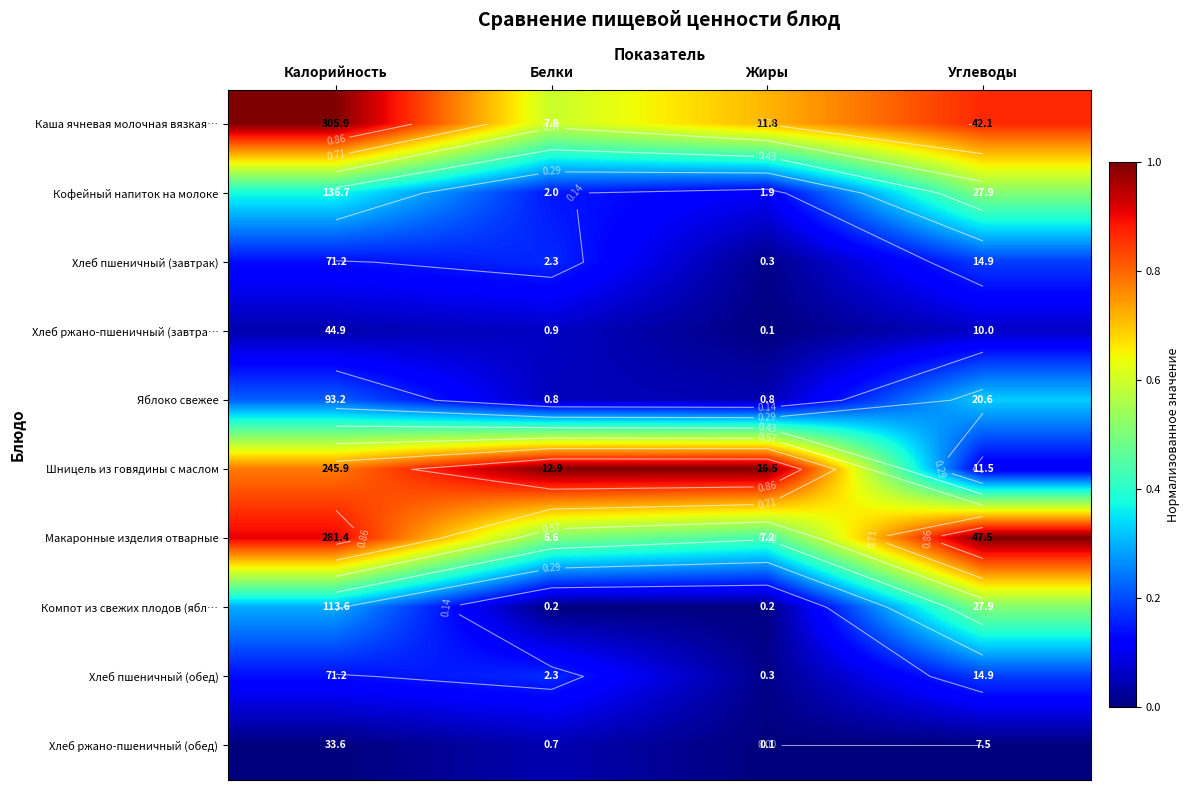

At Белки, list the series in order from largest to smallest.

Шницель из говядины с маслом, Каша ячневая молочная вязкая…, Макаронные изделия отварные, Хлеб пшеничный (завтрак), Хлеб пшеничный (обед), Кофейный напиток на молоке, Хлеб ржано-пшеничный (завтра…, Яблоко свежее, Хлеб ржано-пшеничный (обед), Компот из свежих плодов (ябл…